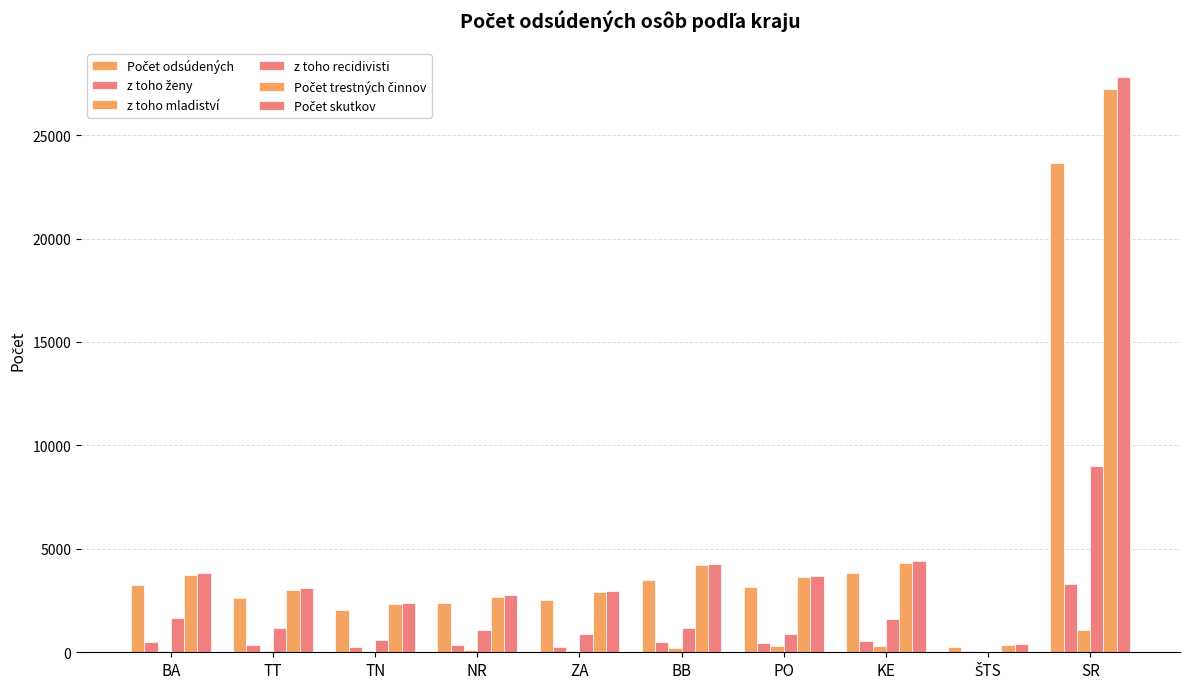

Count the number of data series in this chart.

6